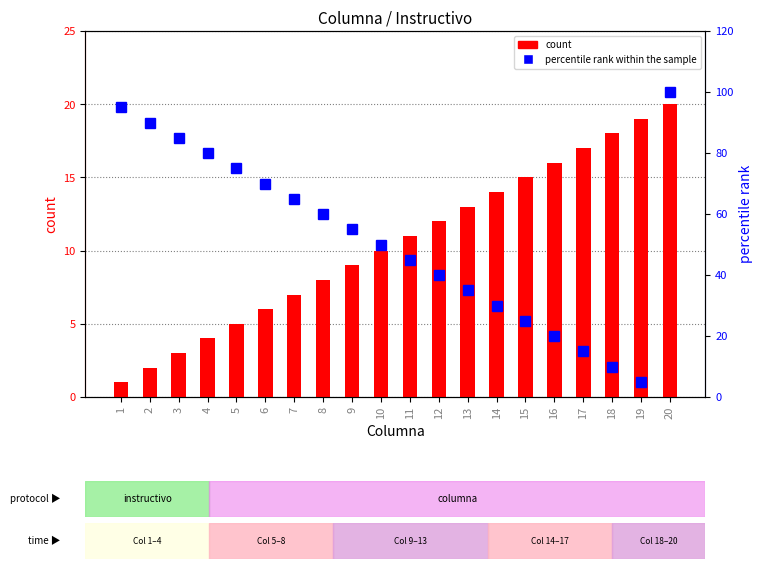

The count series shows 9 at 9. True or false?

True